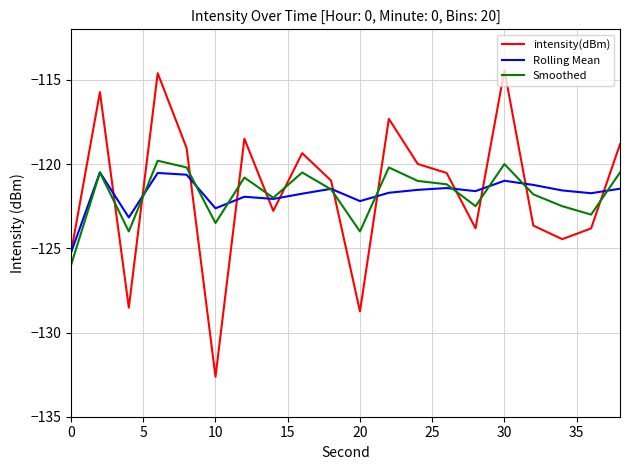

Which series ends up on top after the final intersection of intensity(dBm) and Rolling Mean?

intensity(dBm)